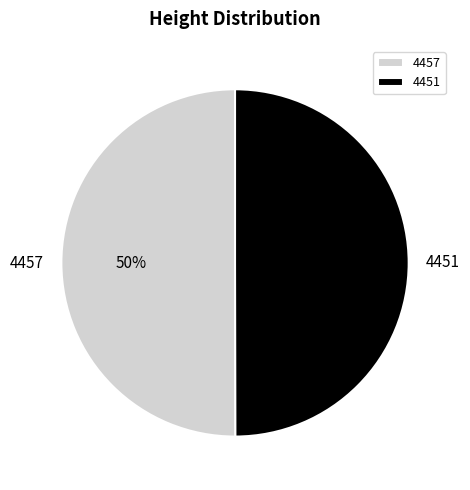

Do 4457 and 4451 together represent more than half of the pie?

Yes